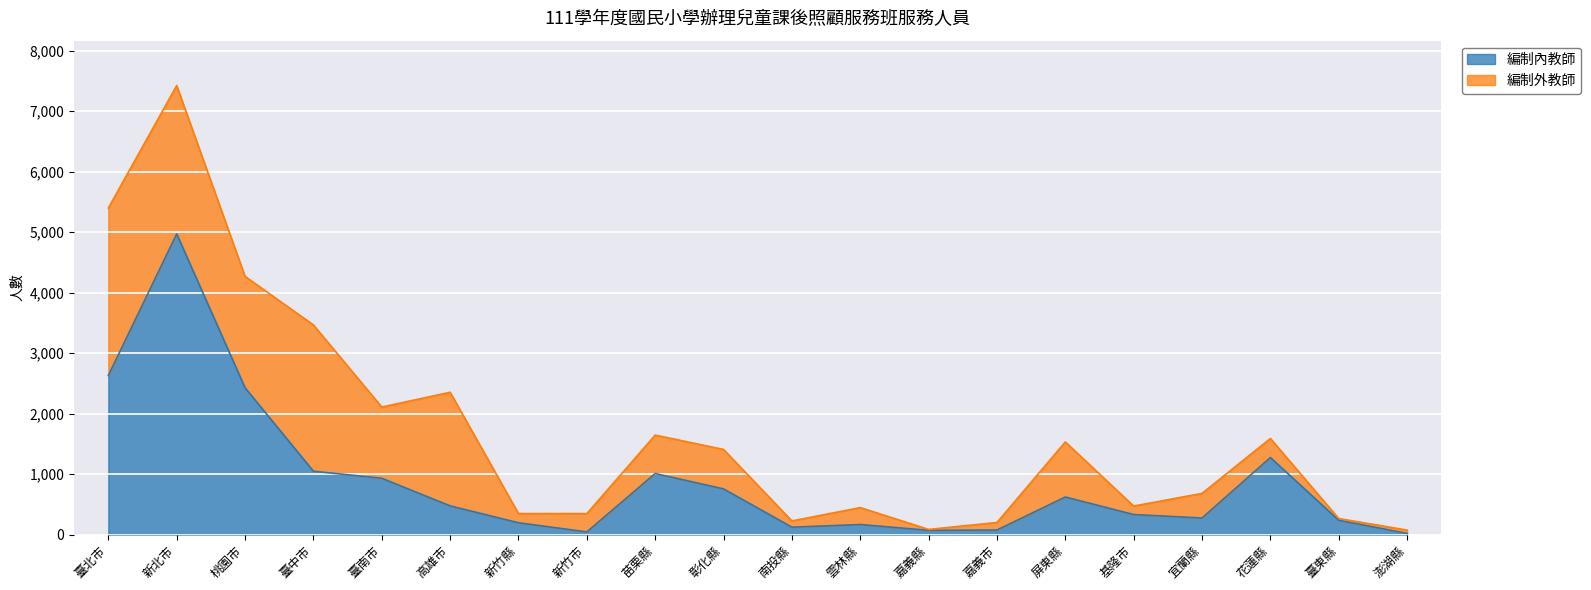

Approximately how many times larger is the value at 高雄市 compared to 桃園市?

0.2